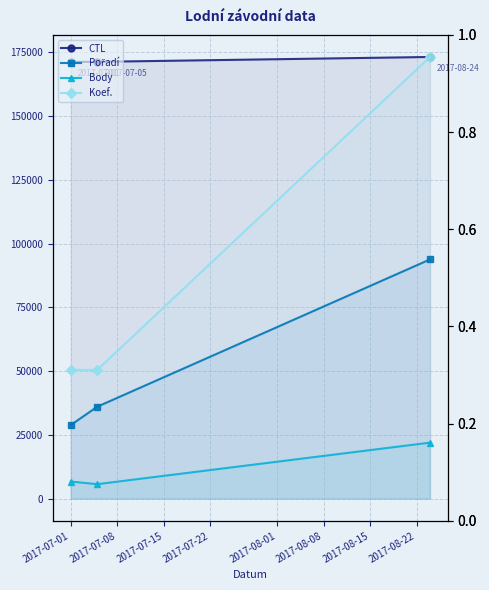

At how many categories does at least one series exceed 82086?

3